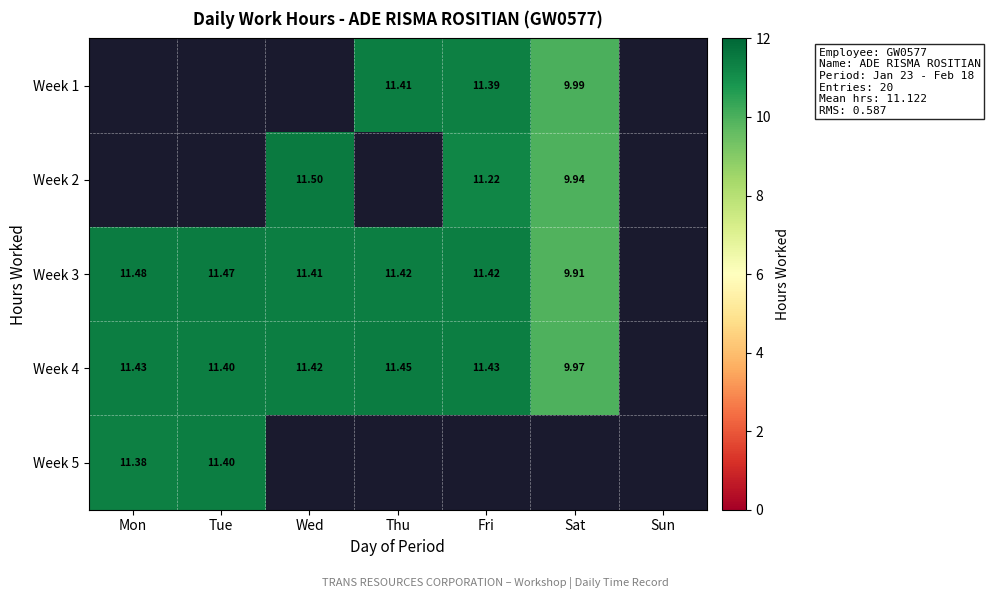

Count the Week 3 values in the range 11 to 12.

5